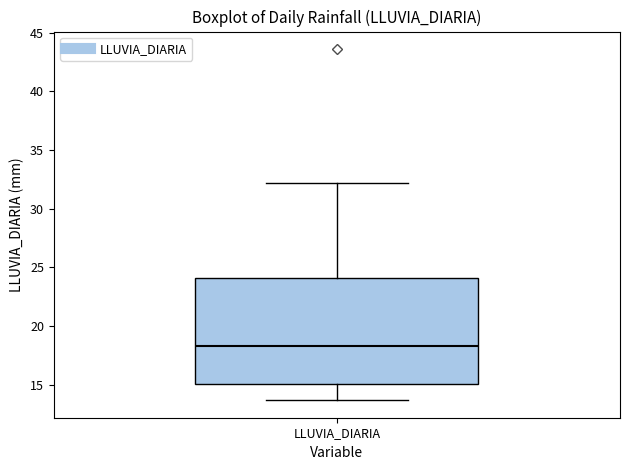

Transcribe this box plot: give where the median line is, the range the box spans, and where the two whiskers end, as read against the y-axis. The values are not printed on the chart, so give them approximately, as read against the axis.

median 18.5, box 15.0 to 24.0, whiskers 13.5 to 32.0